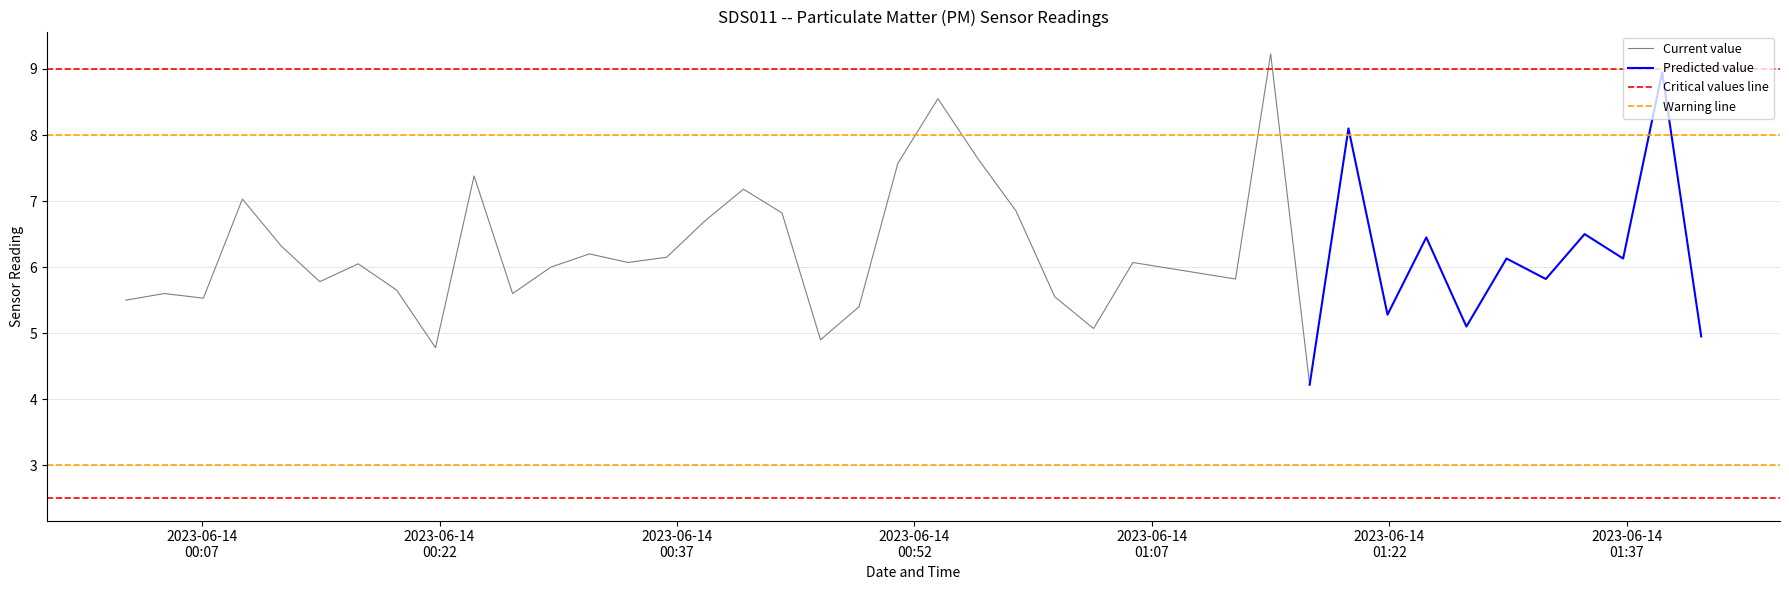

True or false: P2 has more than 1 points higher than both neighbors.

True